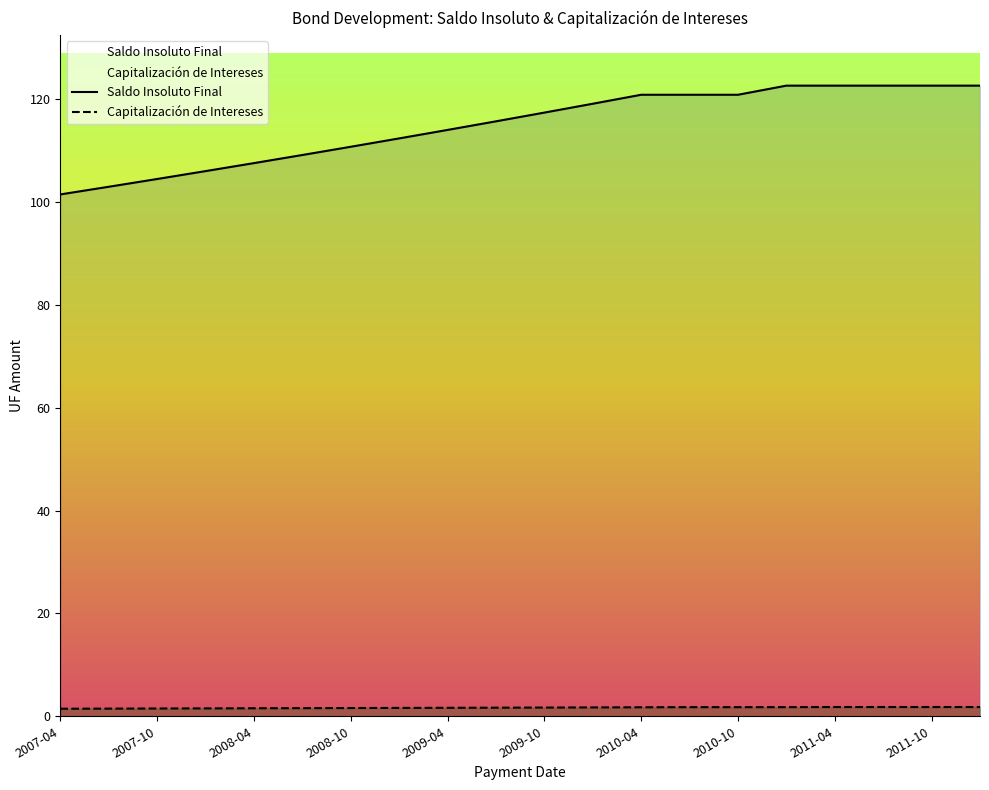

Where does the Saldo Insoluto Final series first go above 117?

2009-10